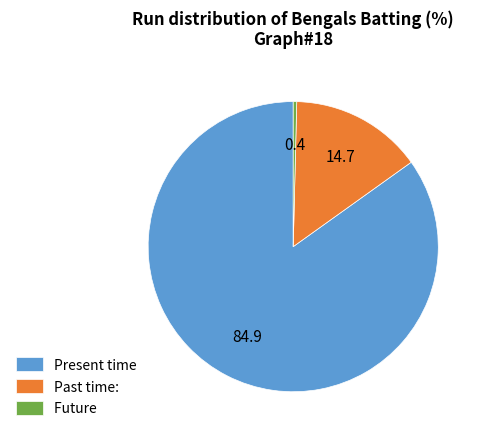

What is the largest slice in the pie chart?

Present time